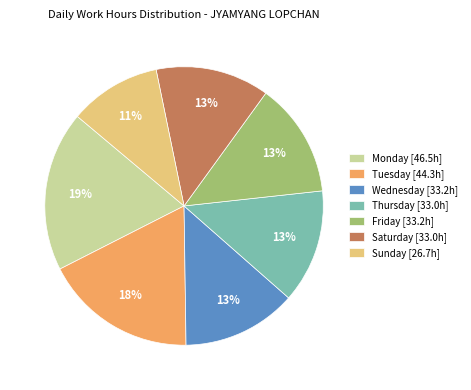

What is the largest slice in the pie chart?

Monday [46.5h]